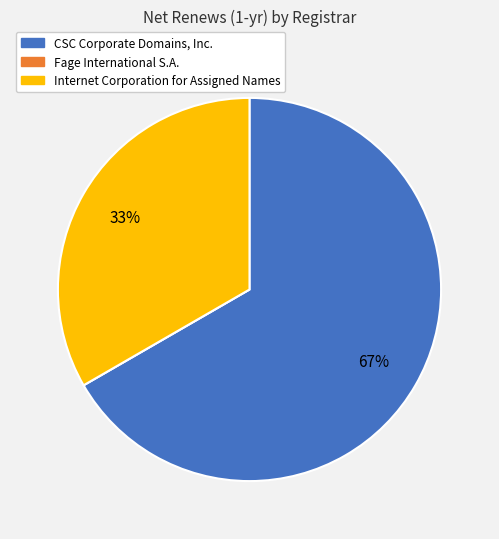

To the nearest percent, what is the average slice percentage?

33%